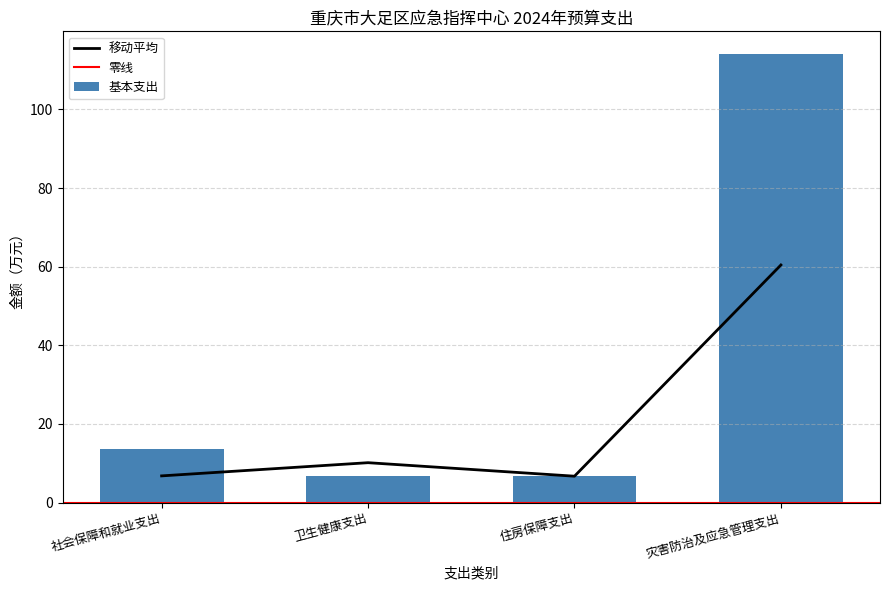

What is the difference between the second highest and second lowest values?

6.9